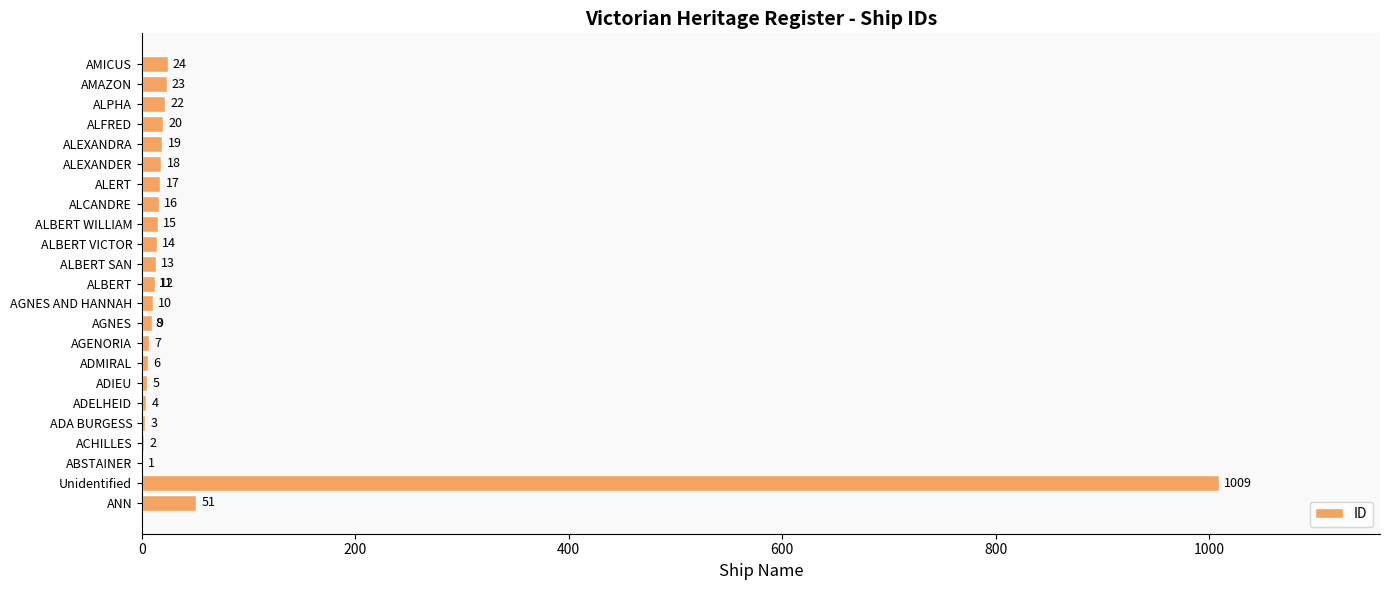

The value at AGENORIA is 7. True or false?

True